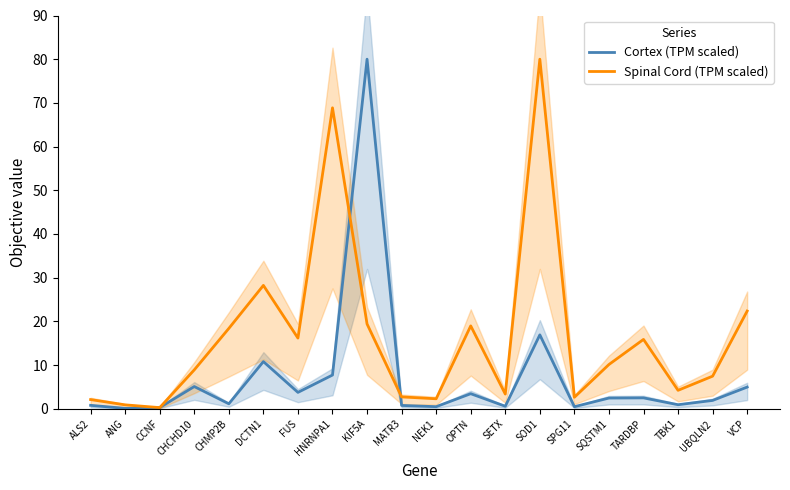

Is the value of Spinal Cord (TPM scaled) at TBK1 greater than the value of Cortex (TPM scaled) at UBQLN2?

Yes